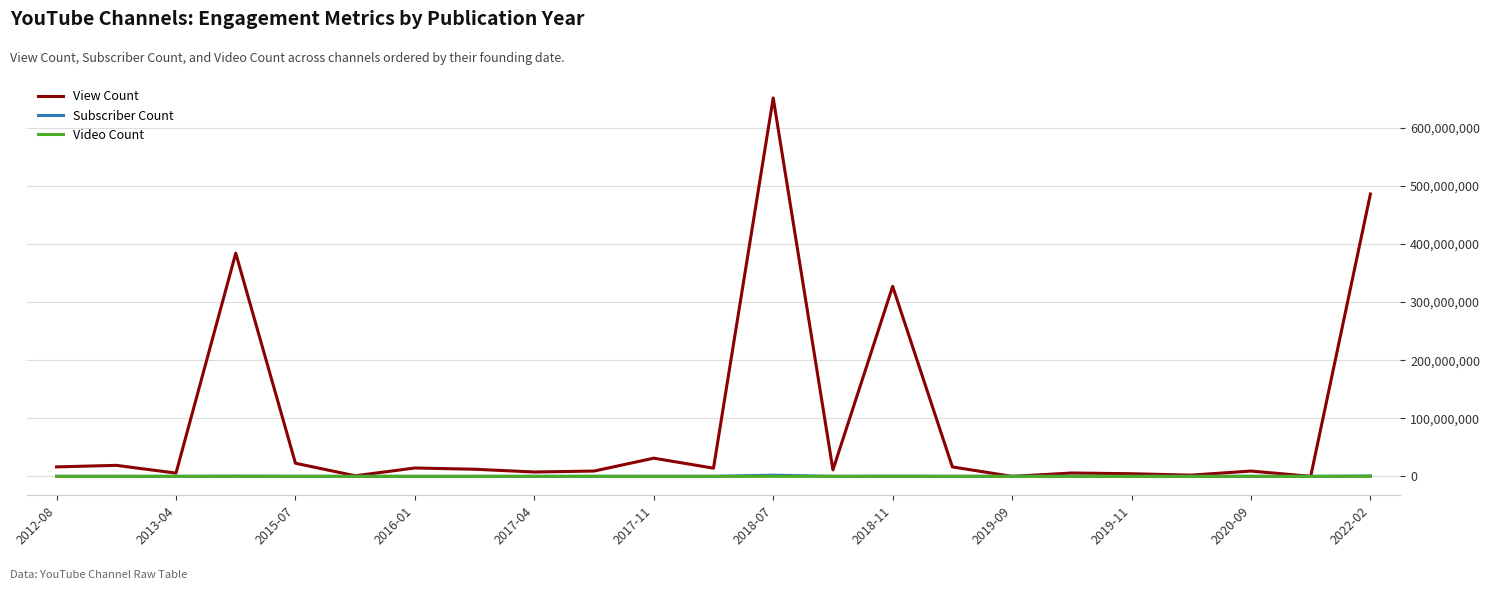

What is the maximum value shown in the chart?

651591306